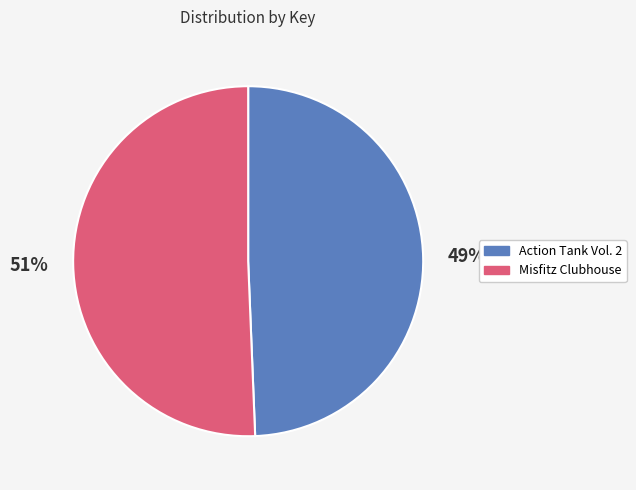

Approximately how many times larger is the value at Misfitz Clubhouse compared to Action Tank Vol. 2?

1.0